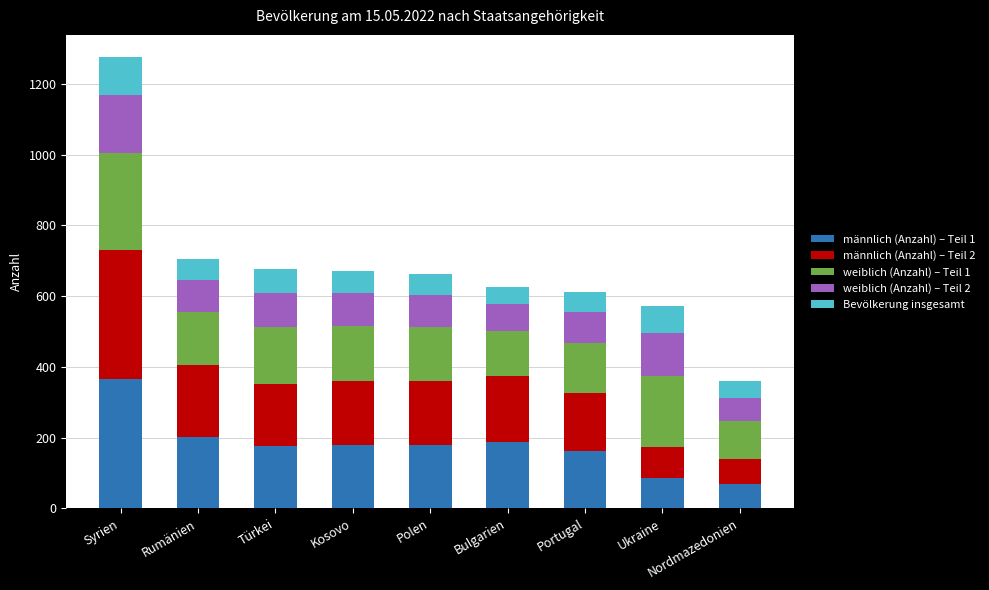

Where is männlich (Anzahl) – Teil 1 nearest to the value 217?

Rumänien